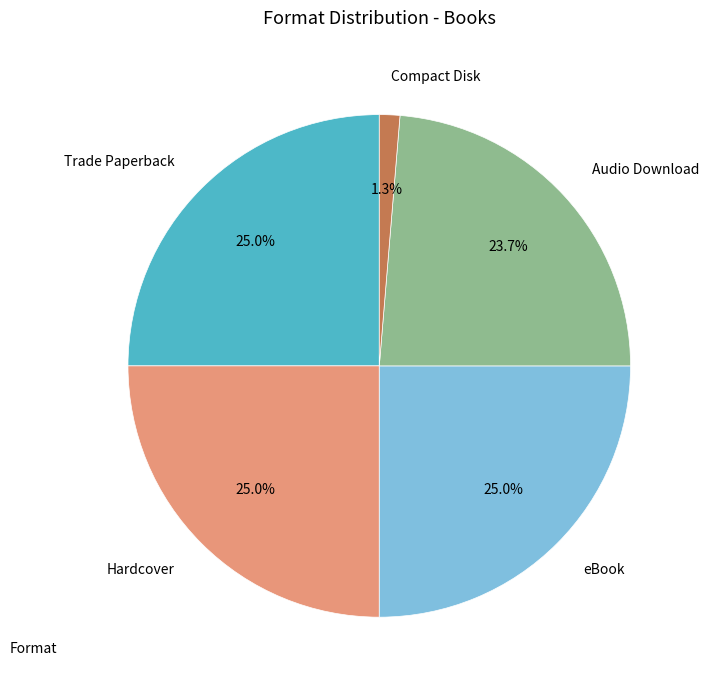

What is the smallest slice in the pie chart?

Compact Disk